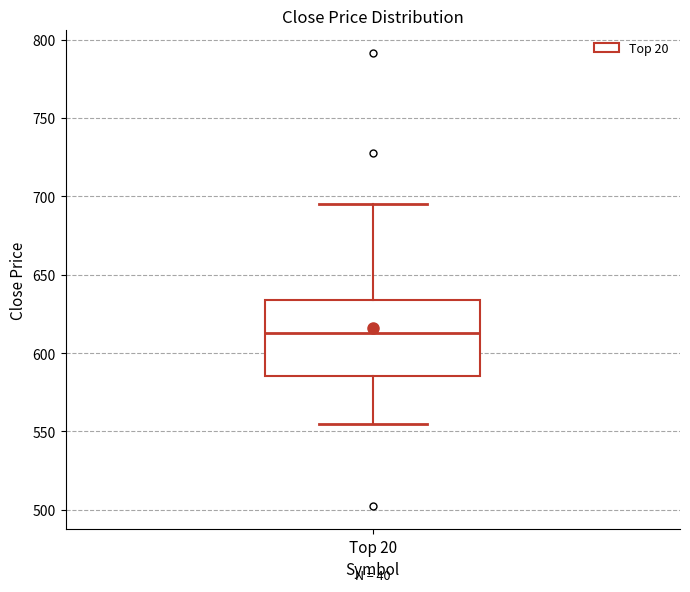

Read this box plot against the y-axis: the position of the median line, the range covered by the box, and the ends of both whiskers. The values are not printed on the chart, so give them approximately, as read against the axis.

median 615, box 585 to 635, whiskers 555 to 695